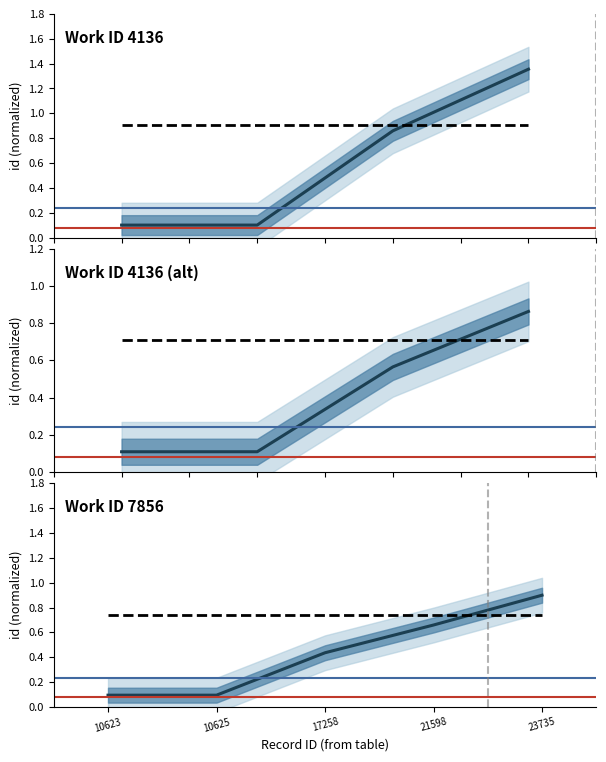

At which label is the value closest to 0?

Entry 10623